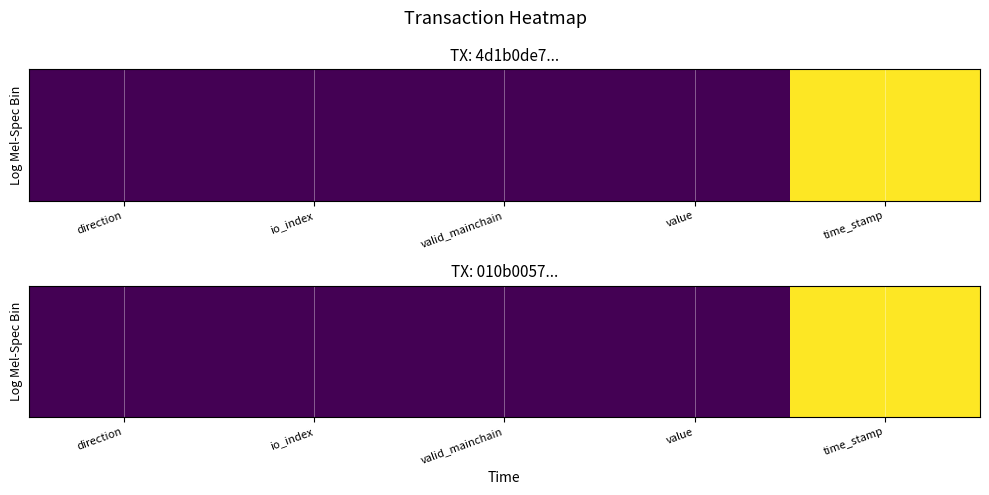

Between value and time_stamp, which is larger?

time_stamp